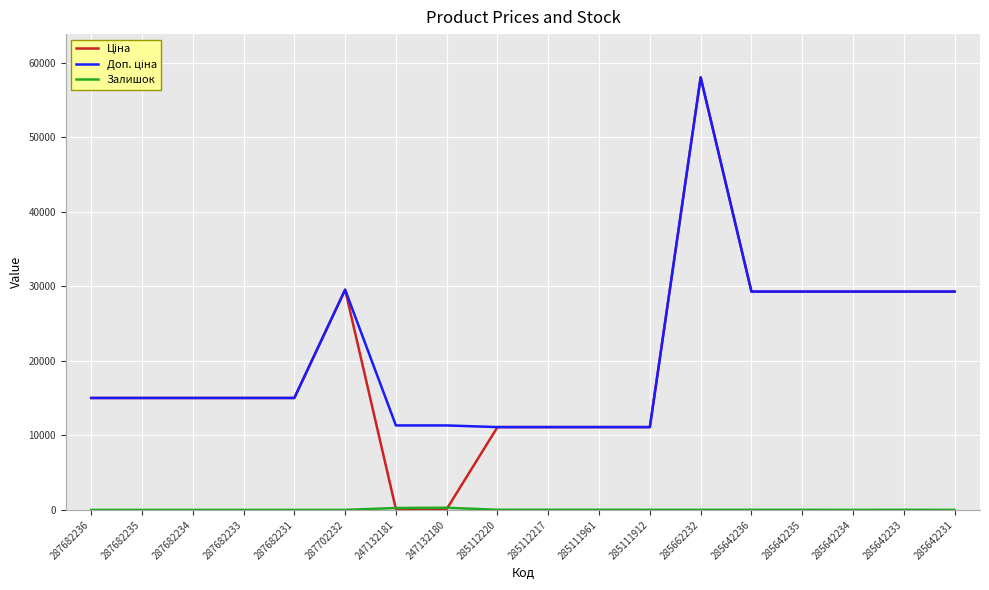

At which category is the sum across all series the highest?

285662232